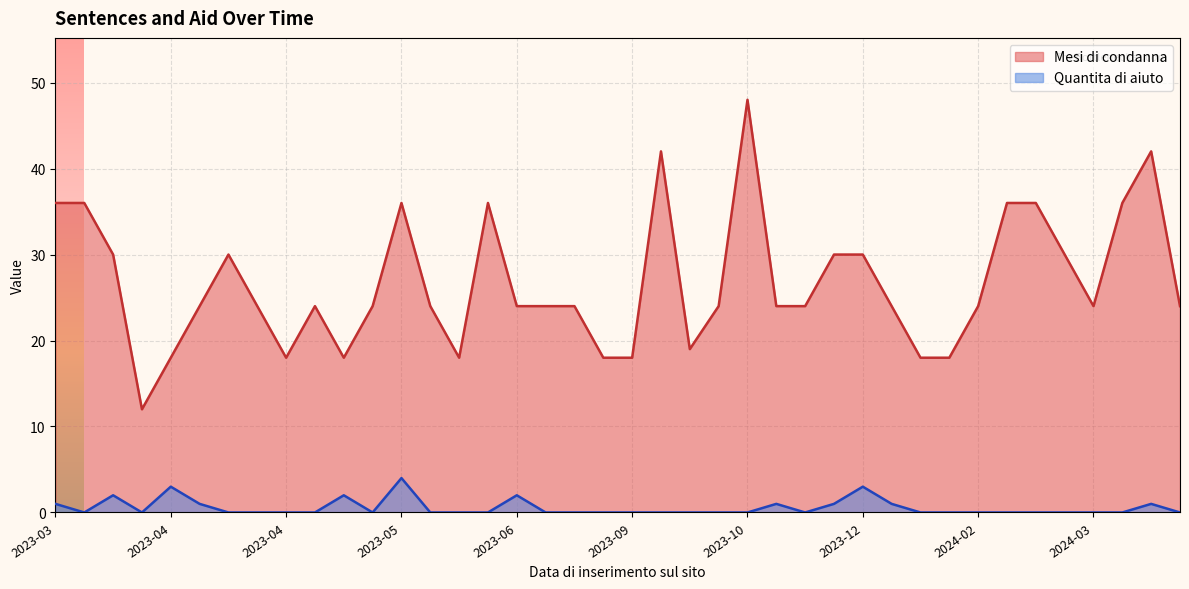

Is the value of Mesi di condanna at 2023-04-17 greater than the value of Quantita di aiuto at 2024-03-18?

Yes